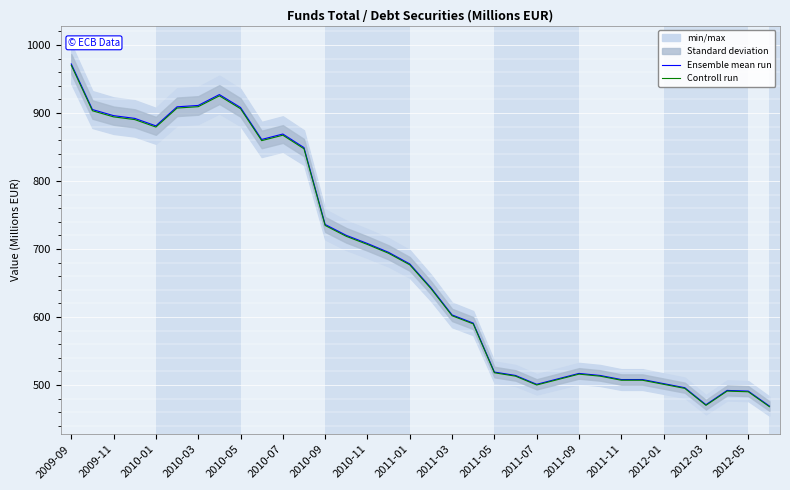

At how many categories does at least one series exceed 741?

12